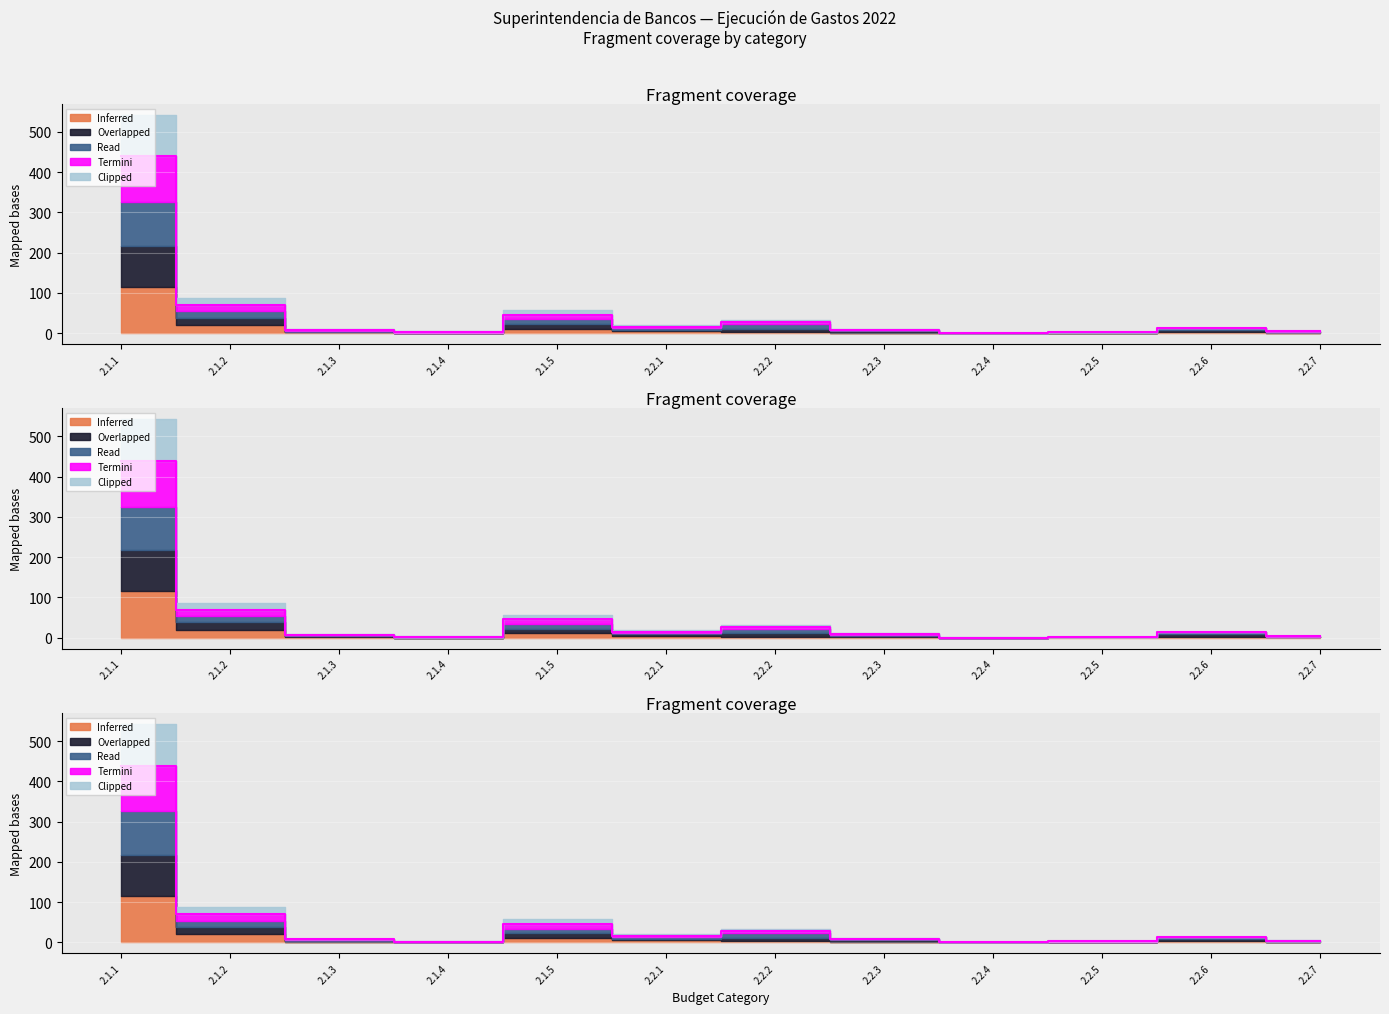

What is the sum of all Overlapped values?

634.3